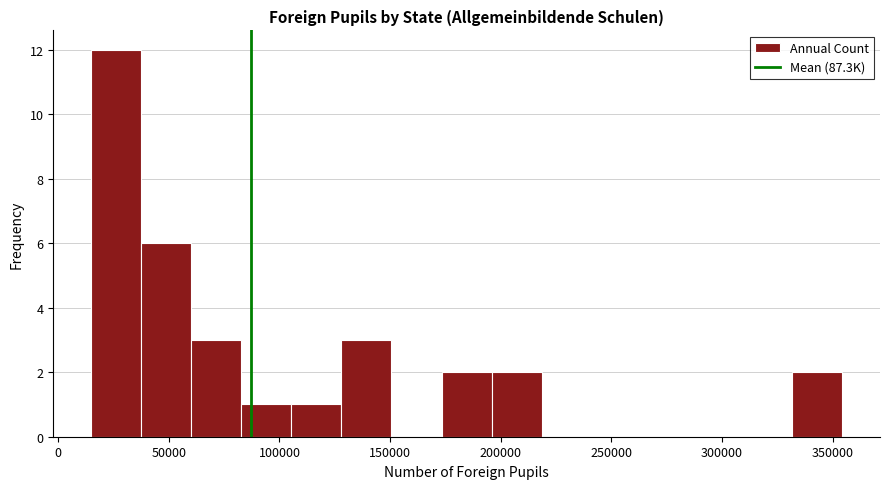

How tall is the bar that spans 35000 to 60000 on the x-axis? Neither the bar edges nor the heights are printed on the chart, so give them approximately, as read against the axes.

6